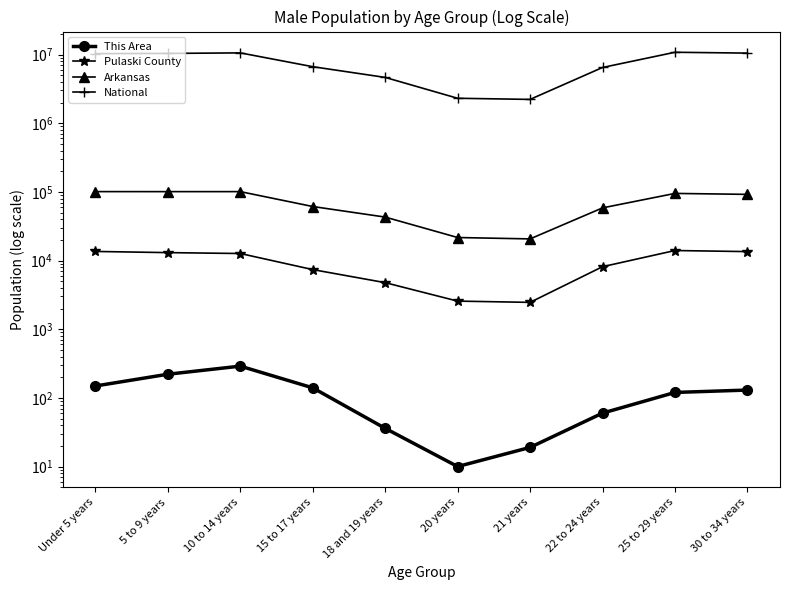

Which series has the widest spread of values?

National